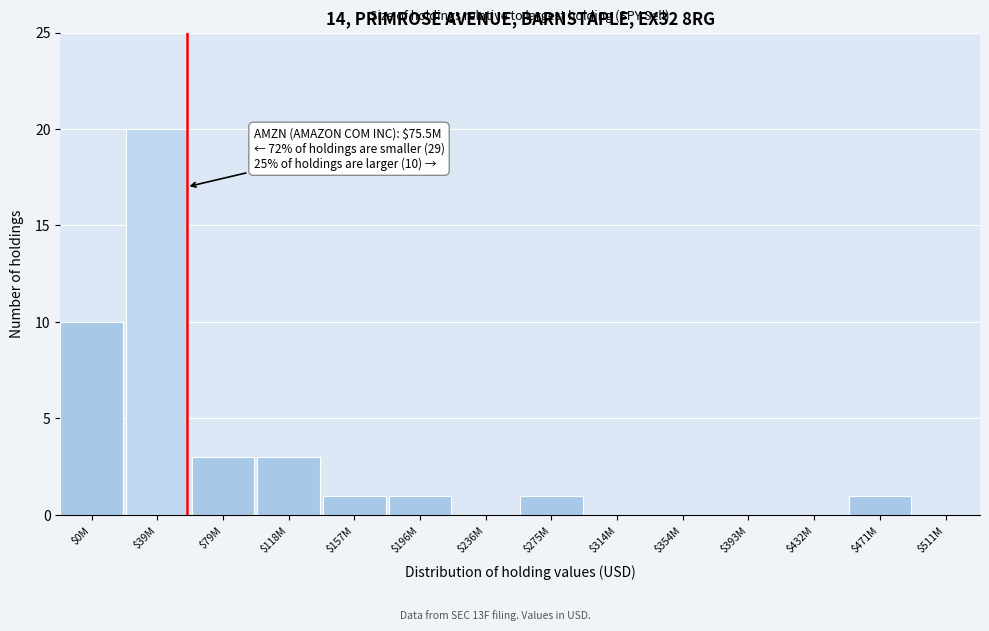

What is the sum of all values?

40